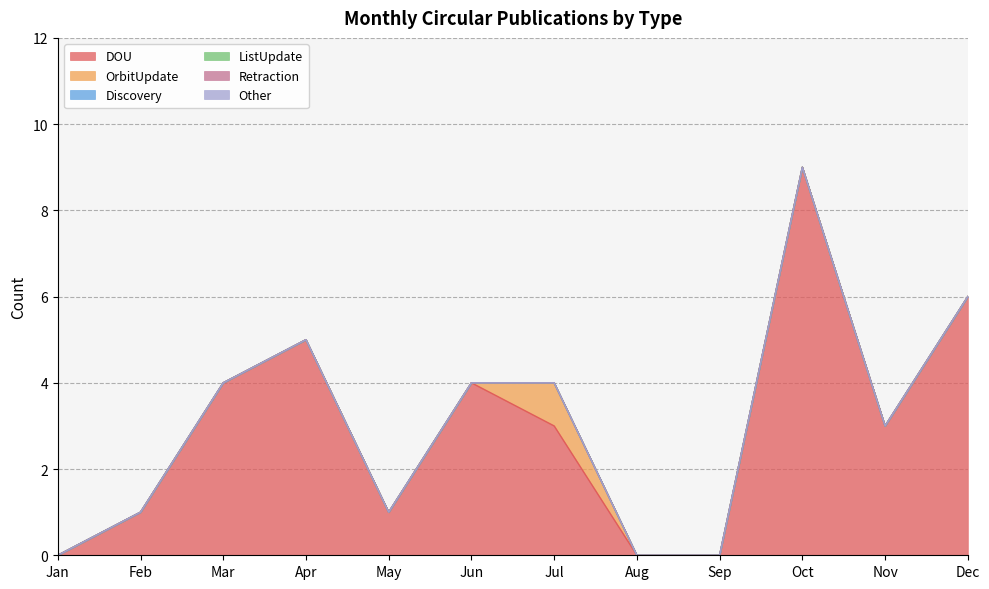

Rank the series at Feb from lowest to highest value.

OrbitUpdate, Discovery, ListUpdate, Retraction, Other, DOU